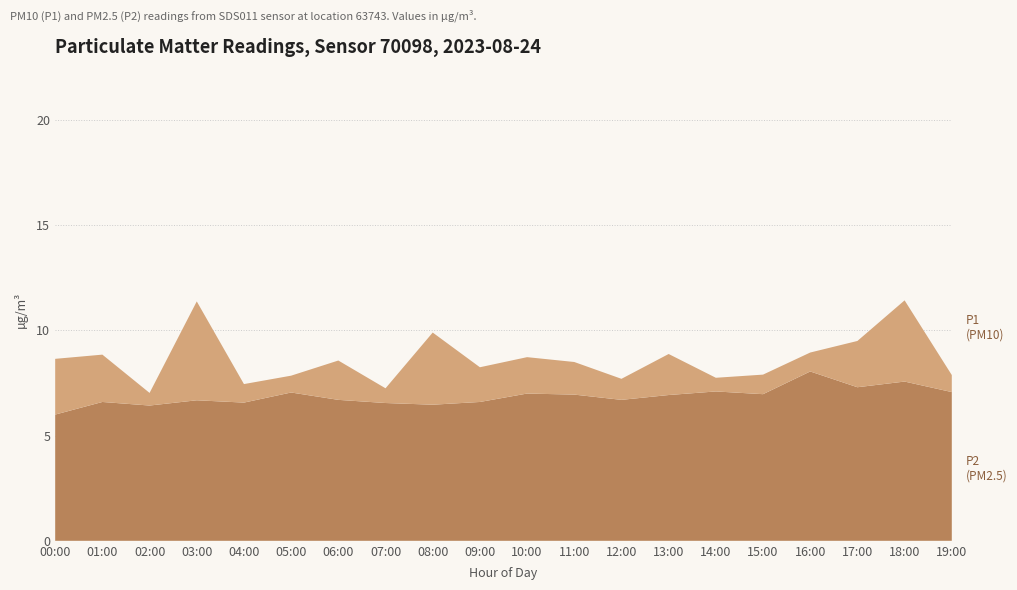

Reading left to right, extract all data points from this chart.

P2: 00:00=6.0	01:00=6.6	02:00=6.4	03:00=6.7	04:00=6.6	05:00=7.0	06:00=6.7	07:00=6.5	08:00=6.5	09:00=6.6	10:00=7.0	11:00=7.0	12:00=6.7	13:00=6.9	14:00=7.1	15:00=7.0	16:00=8.1	17:00=7.3	18:00=7.6	19:00=7.1
P1: 00:00=8.7	01:00=8.8	02:00=7.0	03:00=11.4	04:00=7.5	05:00=7.8	06:00=8.6	07:00=7.2	08:00=9.9	09:00=8.2	10:00=8.7	11:00=8.5	12:00=7.7	13:00=8.9	14:00=7.8	15:00=7.9	16:00=8.9	17:00=9.5	18:00=11.4	19:00=7.9